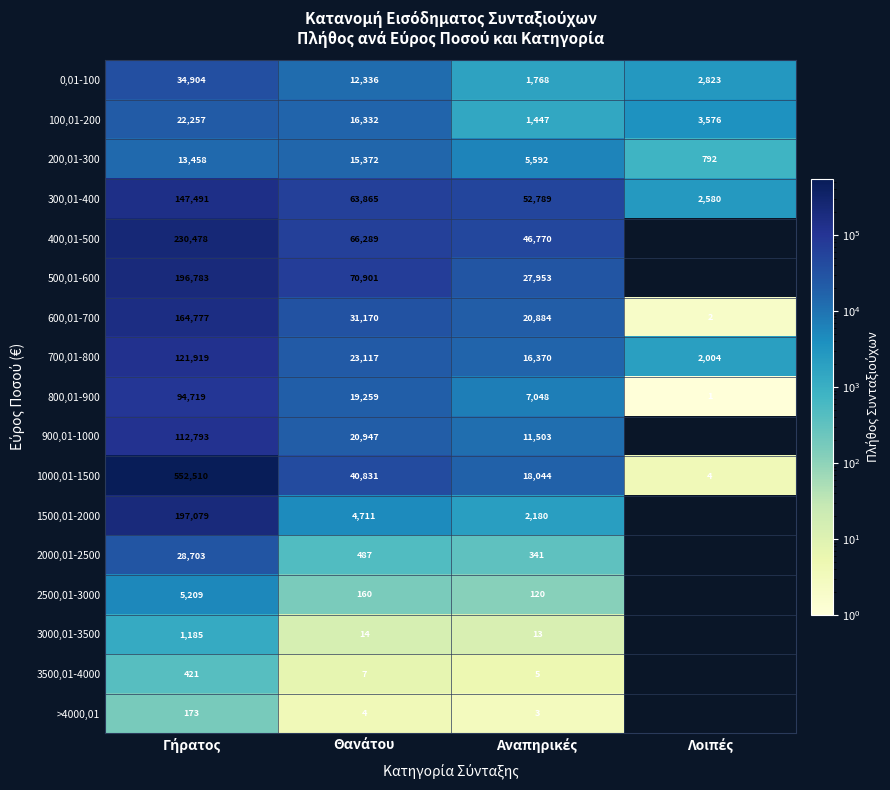

Which category has the lowest value across all series?

Λοιπές